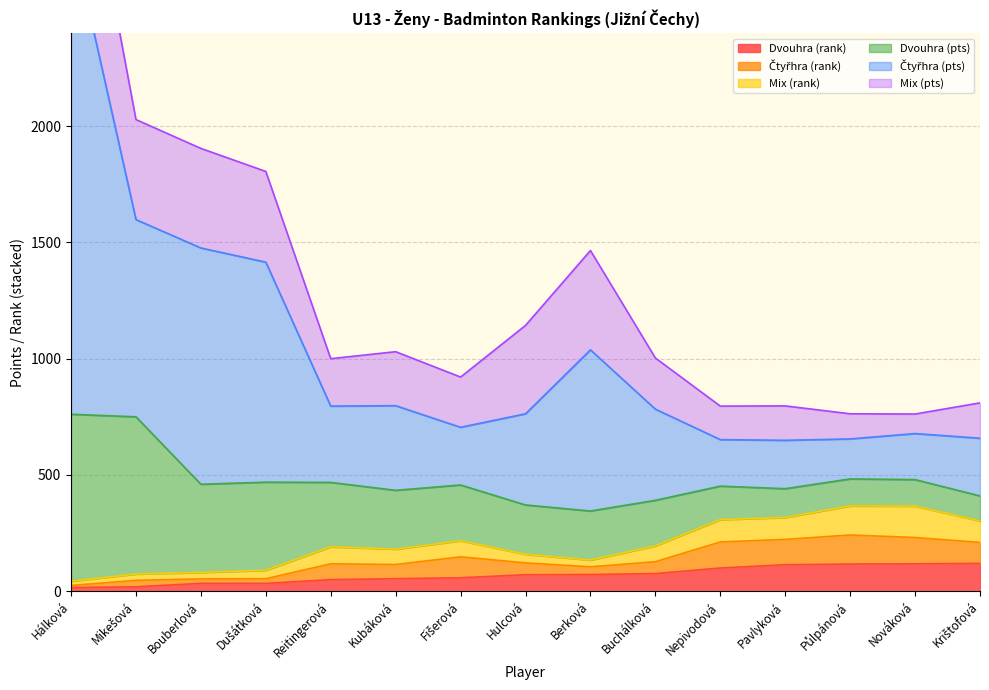

Between Mikešová and Kubáková, which series saw the biggest shift?

Čtyřhra (pts)